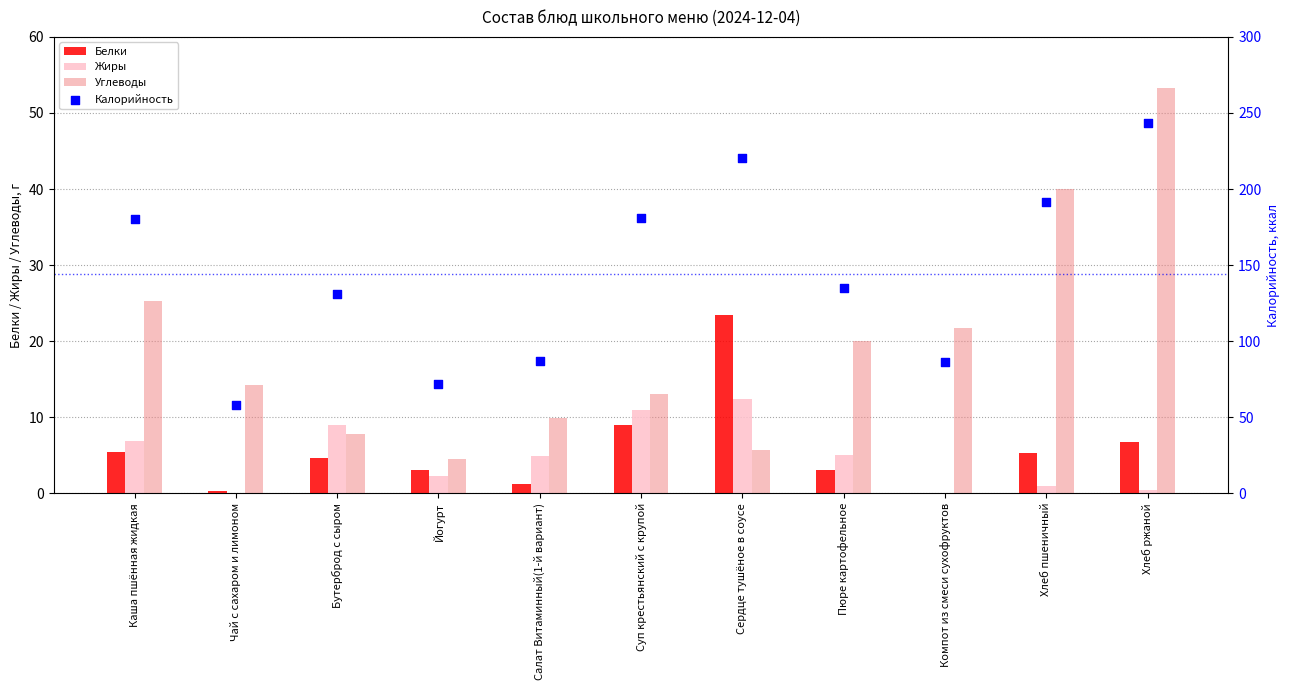

At which category is the sum across all series the highest?

Хлеб ржаной